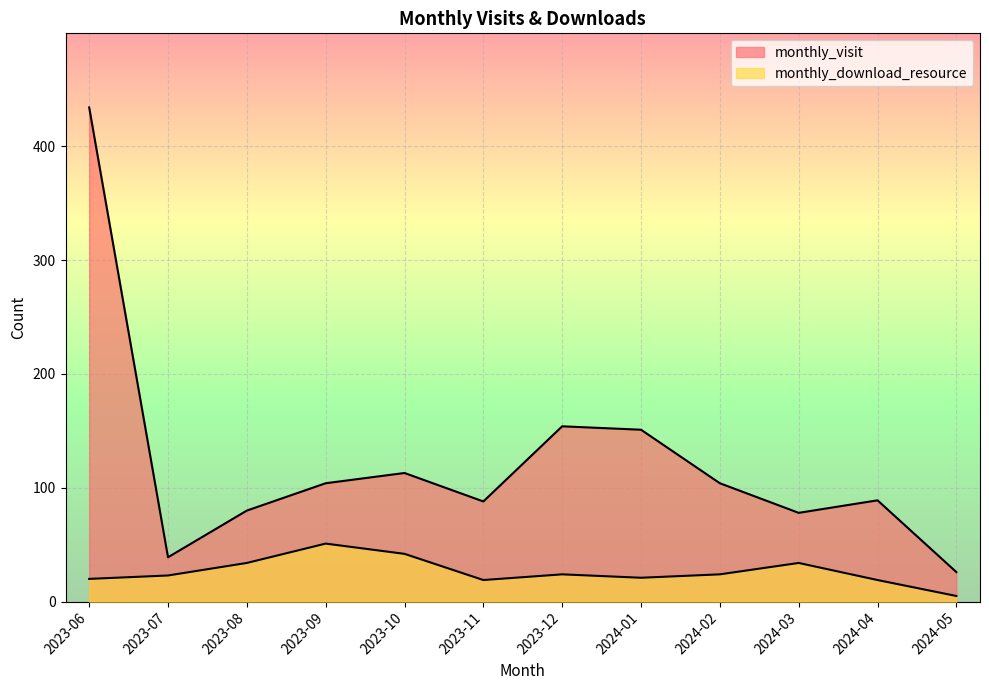

Is the value of monthly_visit at 2023-08 greater than the value of monthly_download_resource at 2024-01?

Yes